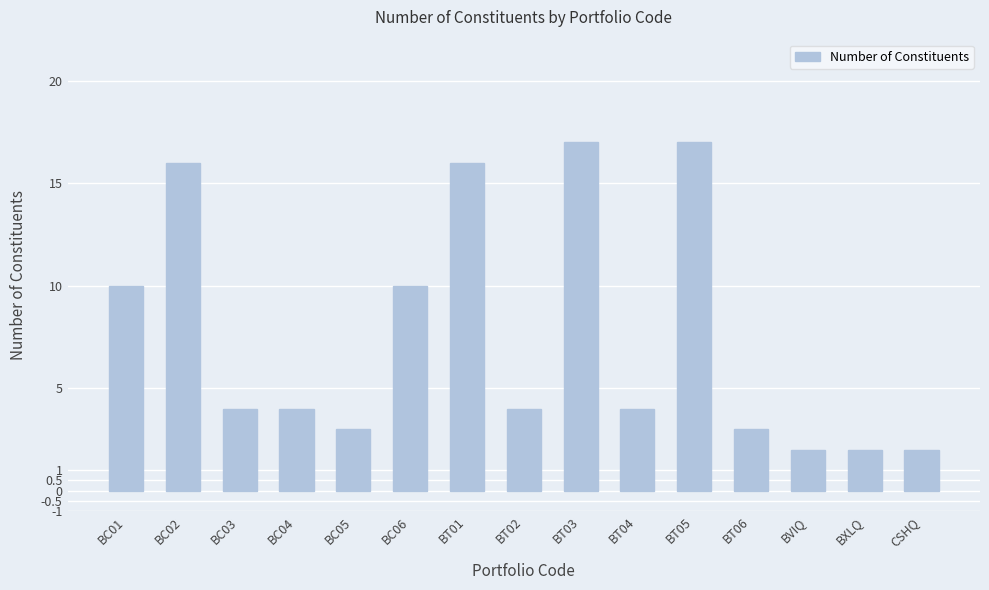

What is the change in value from BC01 to BC02?

+6